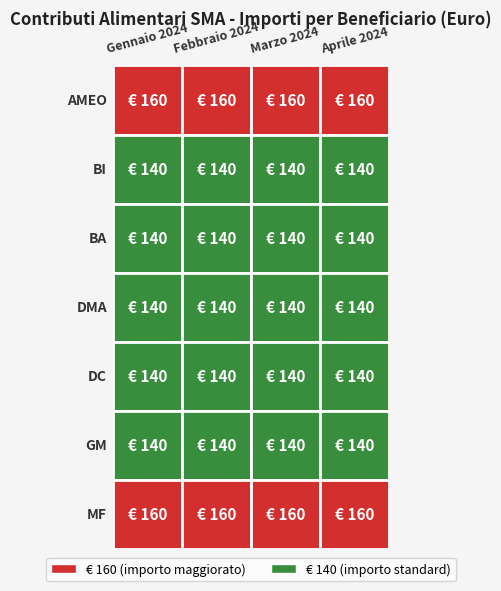

Which series has the widest spread of values?

Marzo 2024